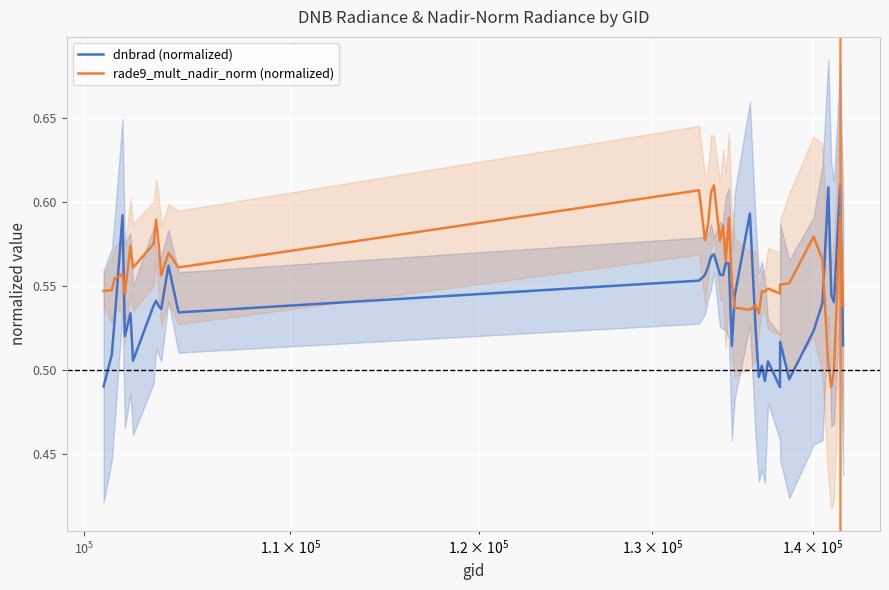

What are all the series names shown in the legend?

dnbrad (normalized), rade9_mult_nadir_norm (normalized)